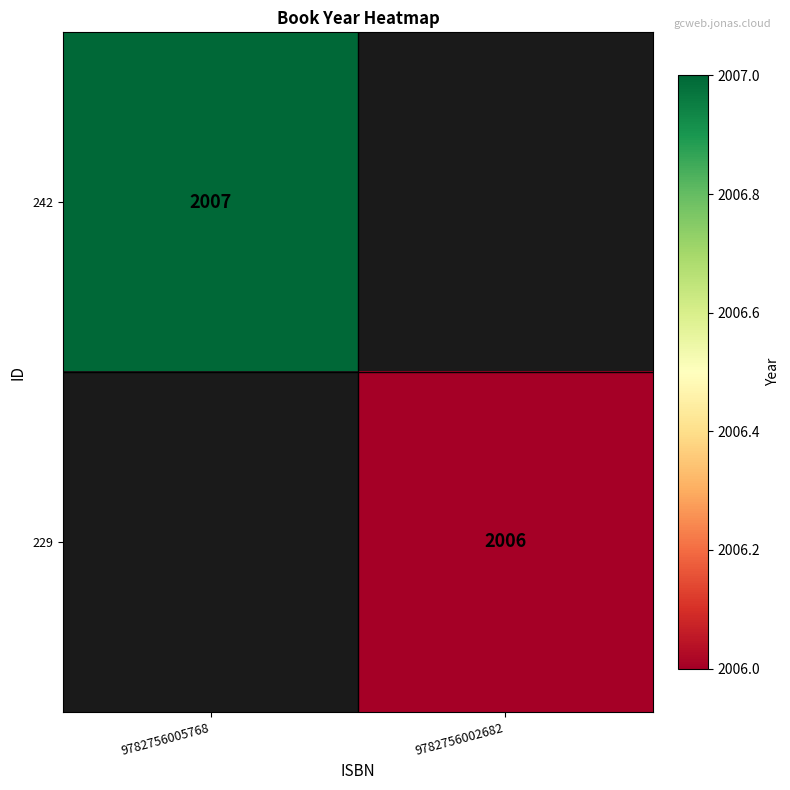

Is it true that 229 equals 2006 at 9782756002682?

True